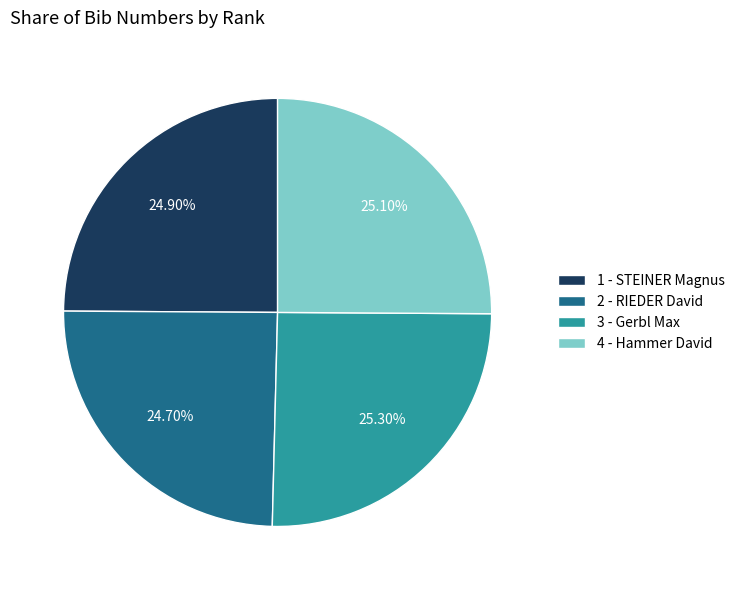

Between 3 - Gerbl Max and 2 - RIEDER David, which is larger?

3 - Gerbl Max